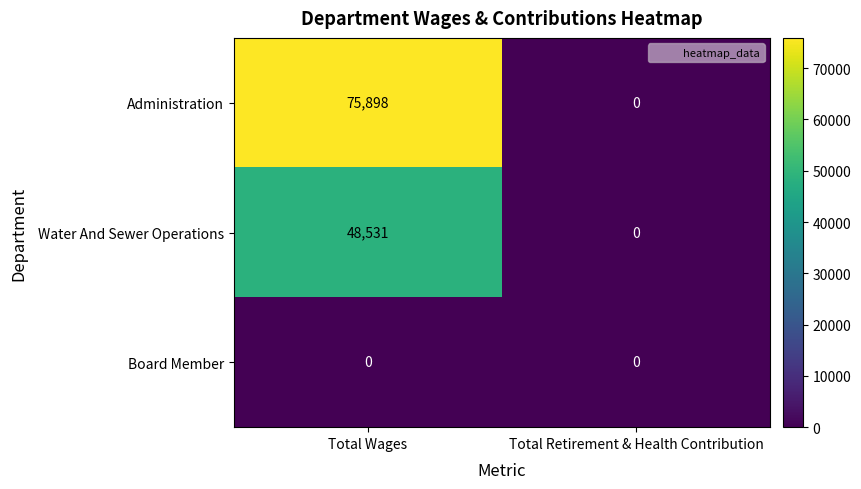

Rank the series by their maximum value, from lowest to highest.

Board Member, Water And Sewer Operations, Administration